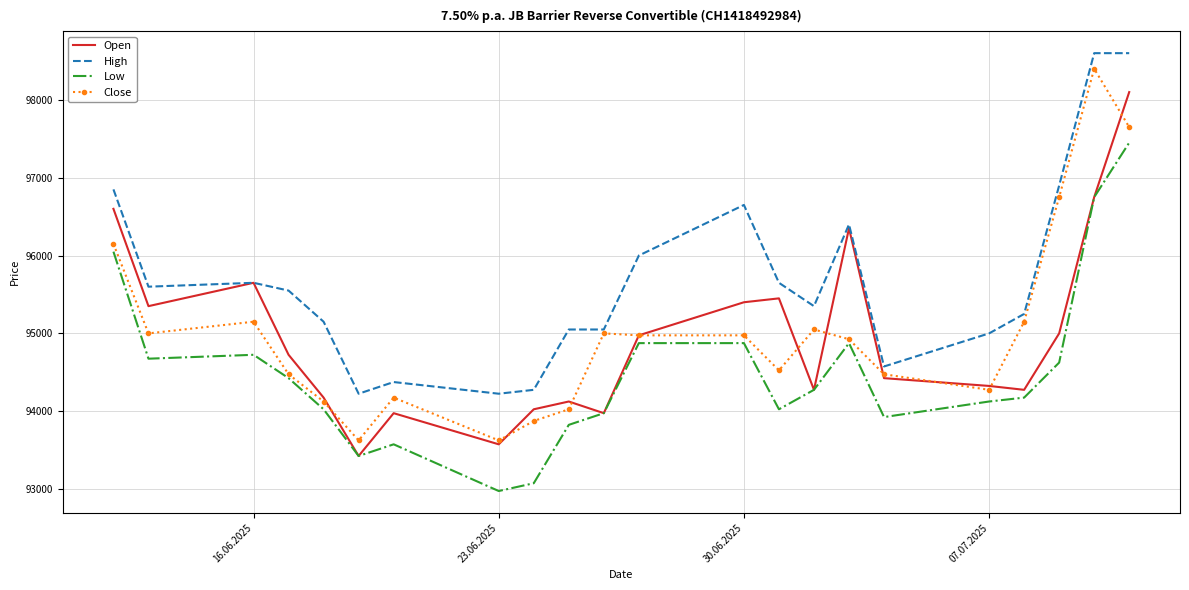

Which series has the largest total across all categories?

High